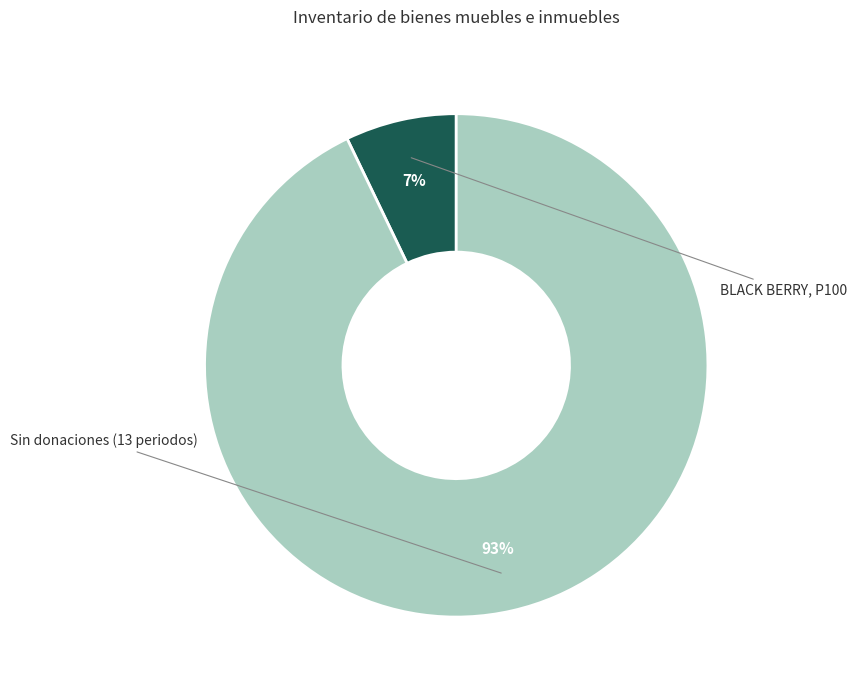

Is there a majority slice in this chart?

Yes